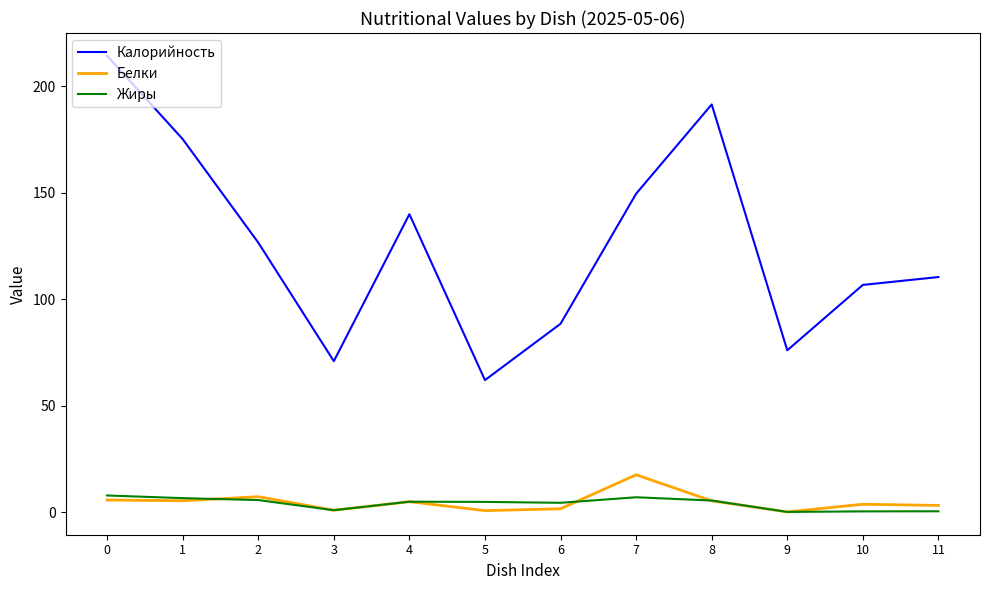

True or false: Калорийность has more than 2 interior local peaks.

False